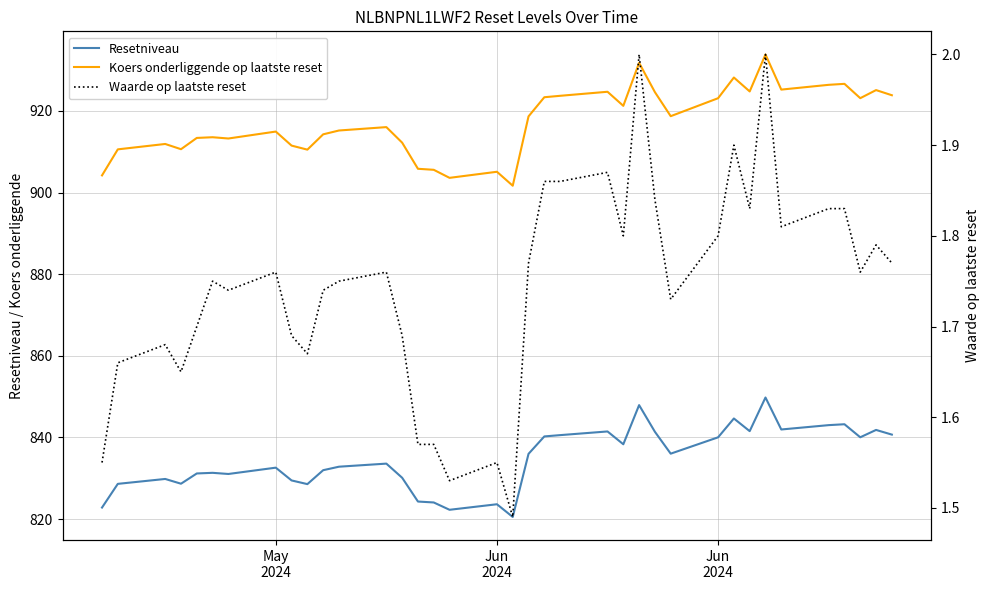

Which series has the largest total across all categories?

Koers onderliggende op laatste reset